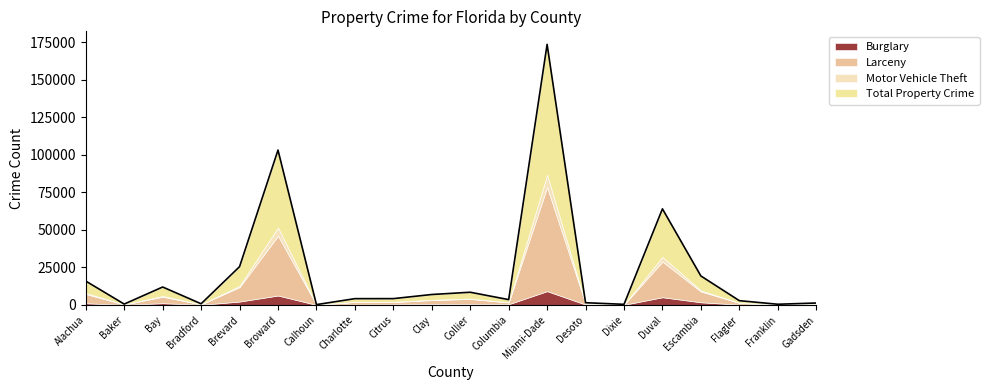

The value of Motor Vehicle Theft at Gadsden is 63. True or false?

True